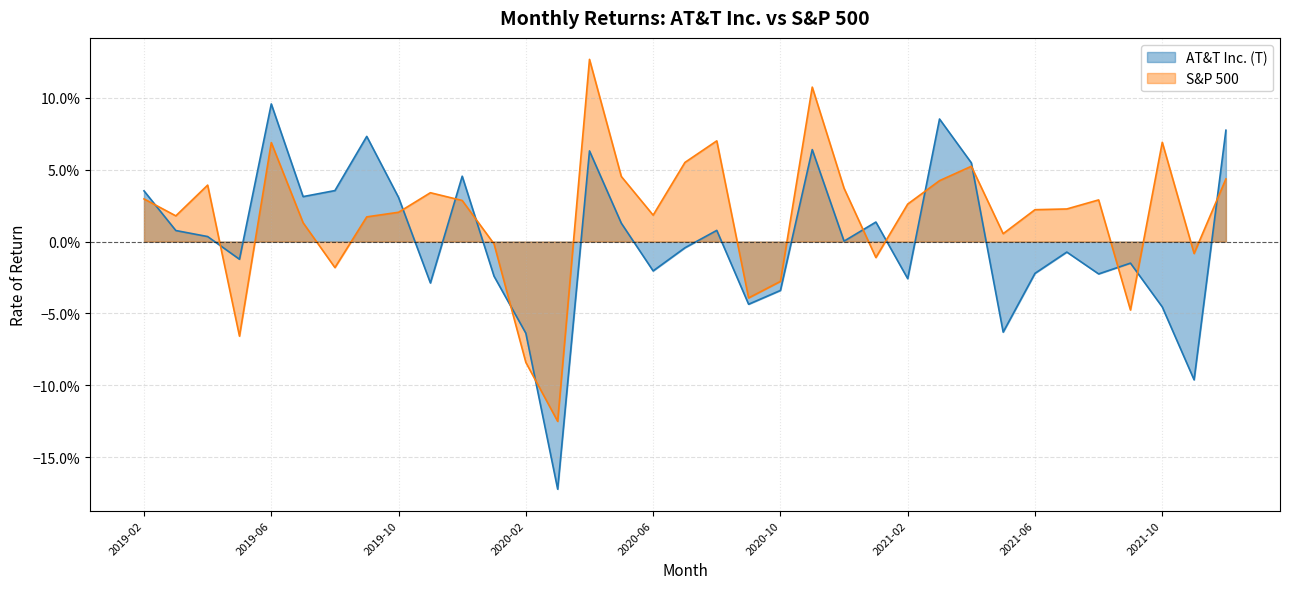

Reading left to right, extract all data points from this chart.

AT&T Inc. (T): 0.0	0.0	0.0	-0.0	0.1	0.0	0.0	0.1	0.0	-0.0	0.0	-0.0	-0.1	-0.2	0.1	0.0	-0.0	-0.0	0.0	-0.0	-0.0	0.1	0.0	0.0	-0.0	0.1	0.1	-0.1	-0.0	-0.0	-0.0	-0.0	-0.0	-0.1	0.1
S&P 500: 0.0	0.0	0.0	-0.1	0.1	0.0	-0.0	0.0	0.0	0.0	0.0	-0.0	-0.1	-0.1	0.1	0.0	0.0	0.1	0.1	-0.0	-0.0	0.1	0.0	-0.0	0.0	0.0	0.1	0.0	0.0	0.0	0.0	-0.0	0.1	-0.0	0.0